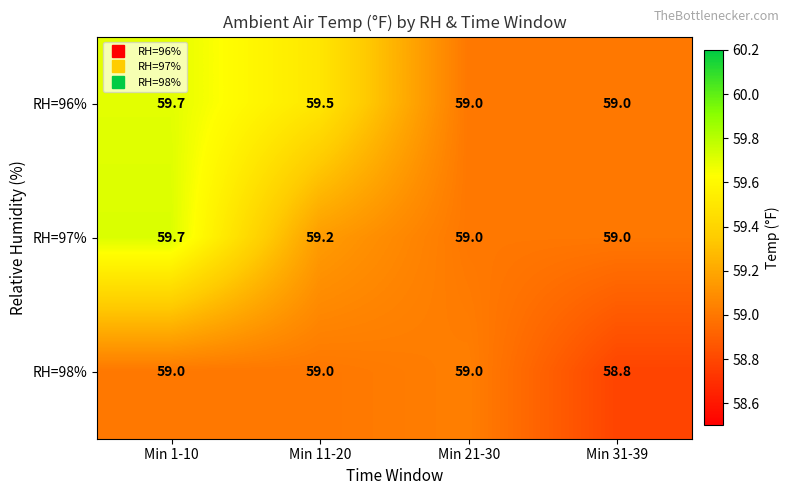

What is the spread (max minus min) of values at Min 11-20?

0.5